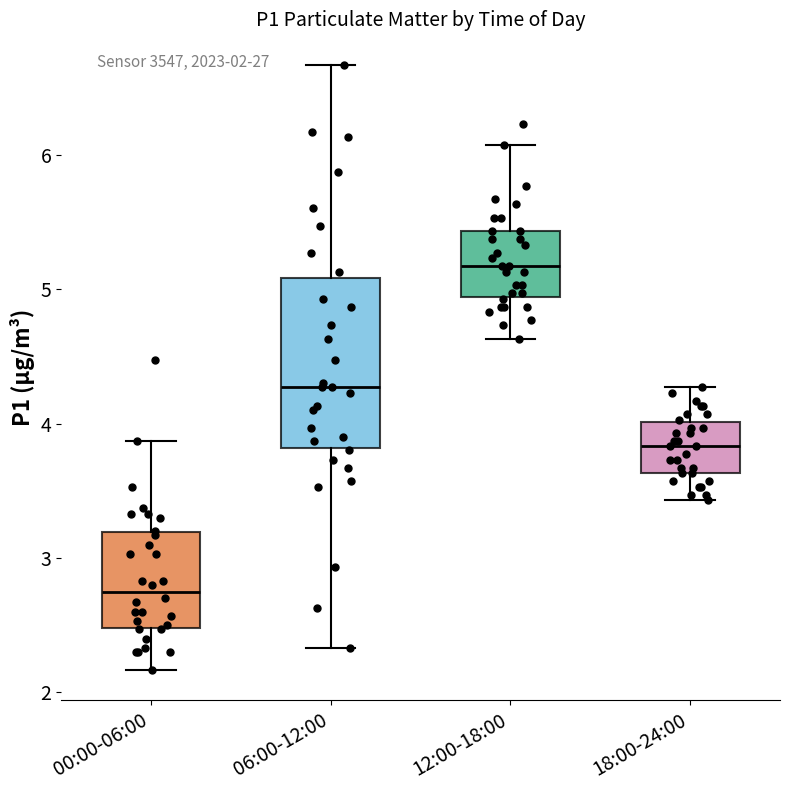

Which box's median line is the lowest?

00:00-06:00